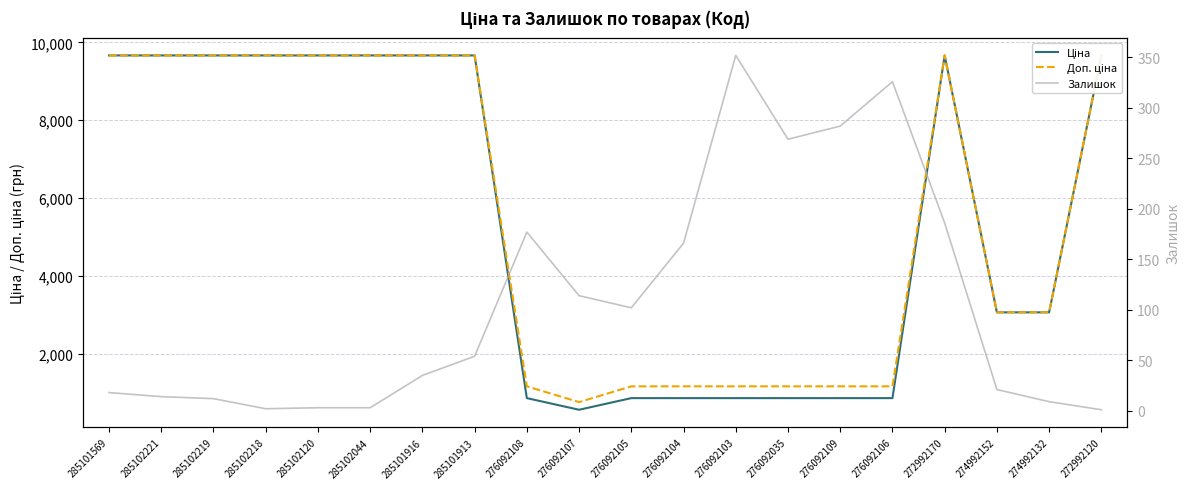

At which label does Ціна first exceed 9664?

285101569